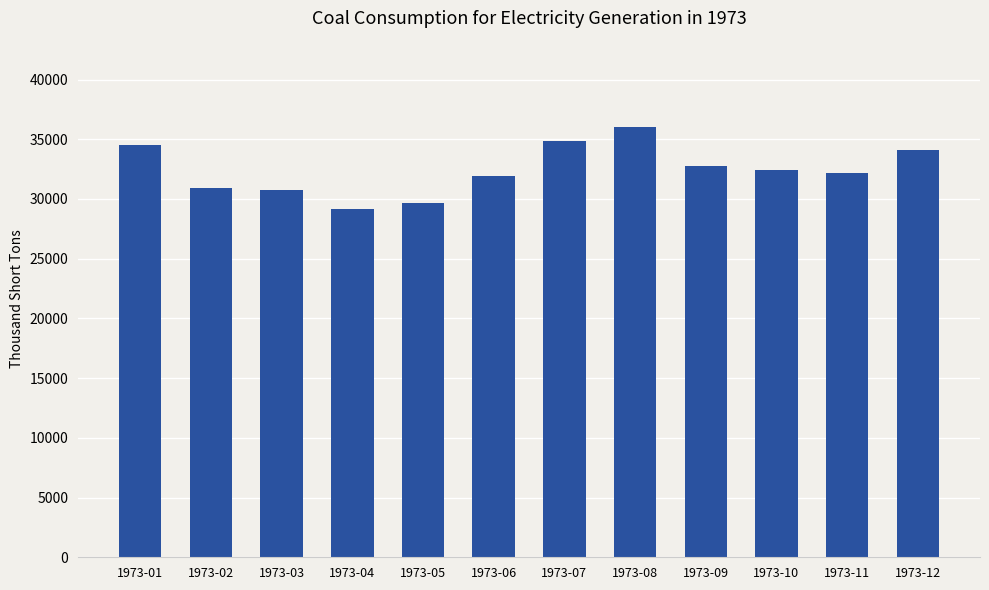

How many categories are shown in the chart?

12